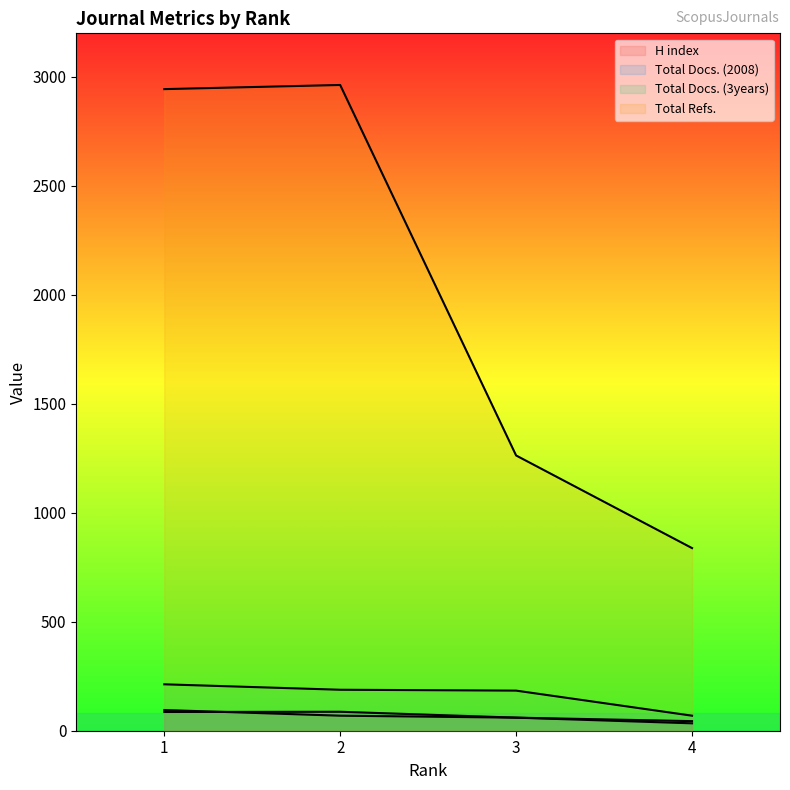

Does the chart have visible grid lines?

No